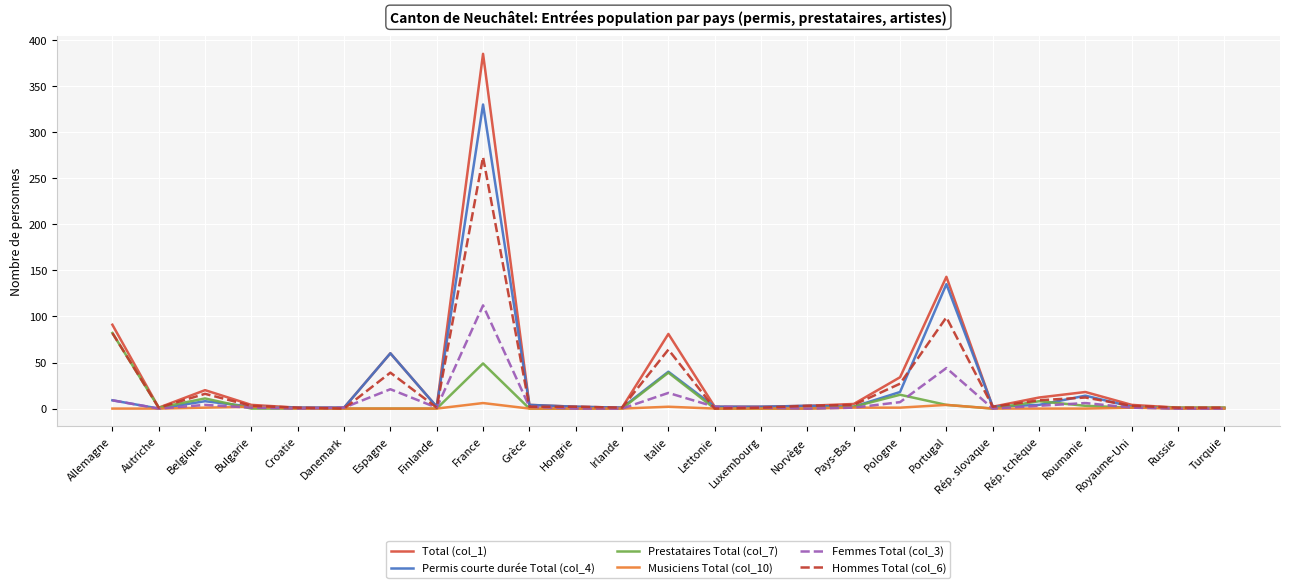

The value of Prestataires Total (col_7) at Bulgarie is 0. True or false?

True